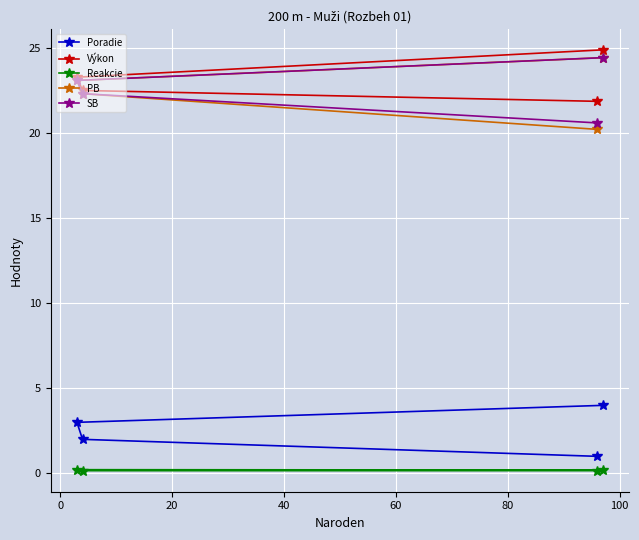

What is the difference between the second highest and minimum values in the Výkon series?

1.4